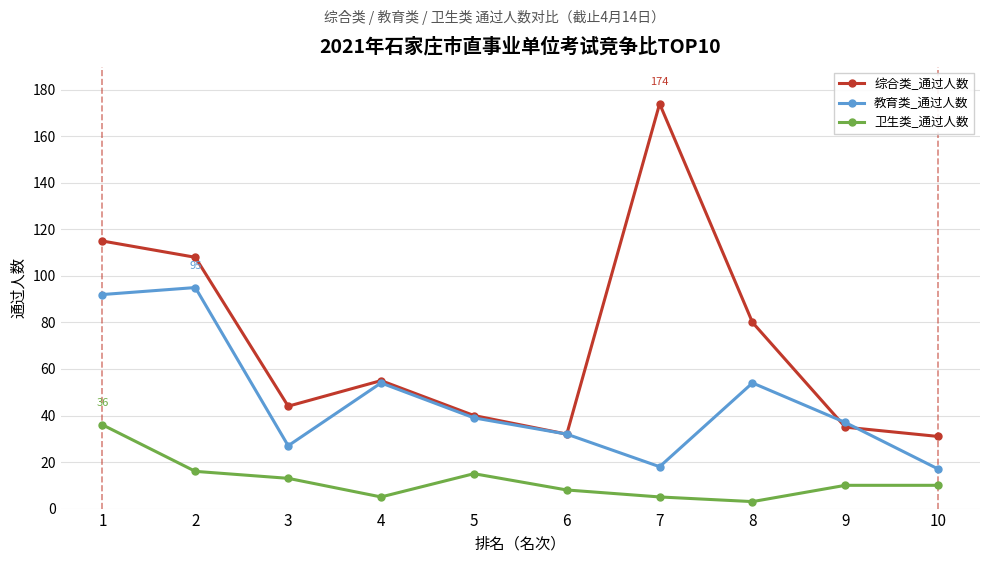

What is the approximate value of 教育类_通过人数 at 10, to the nearest 5?

15